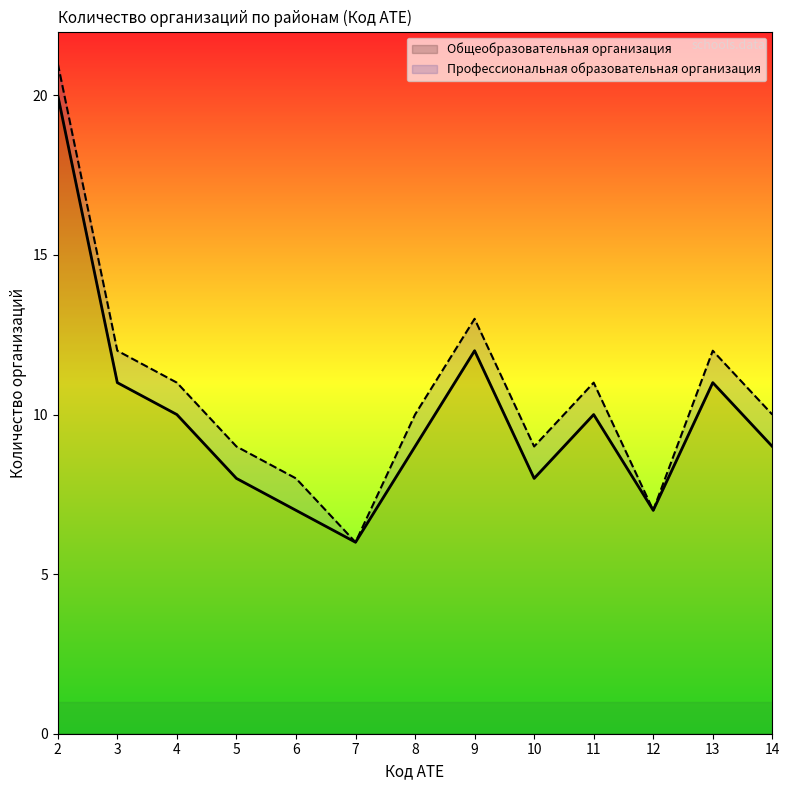

Where is the data nearest to the value 13?

9